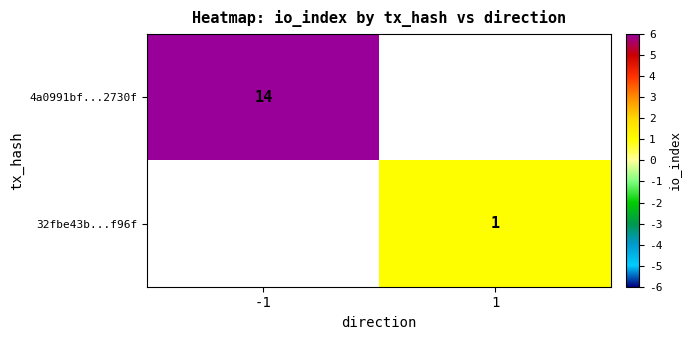

Which has a higher value, 1 or -1?

-1